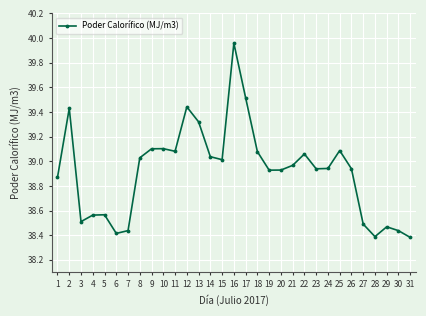

What is the ratio of the value at 13 to the value at 18?

1.0